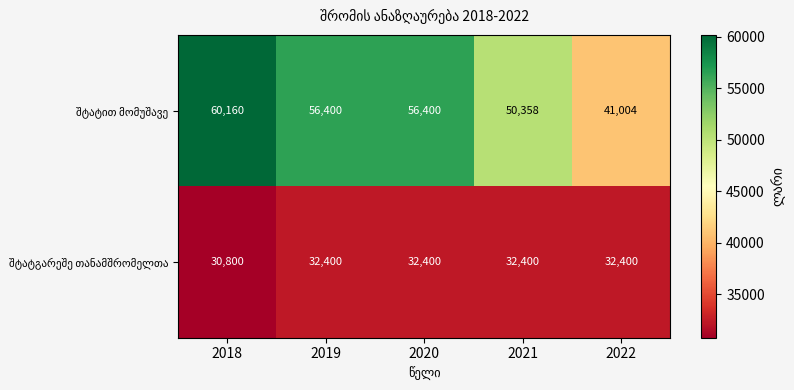

What is the total value across all series at 2020?

88800